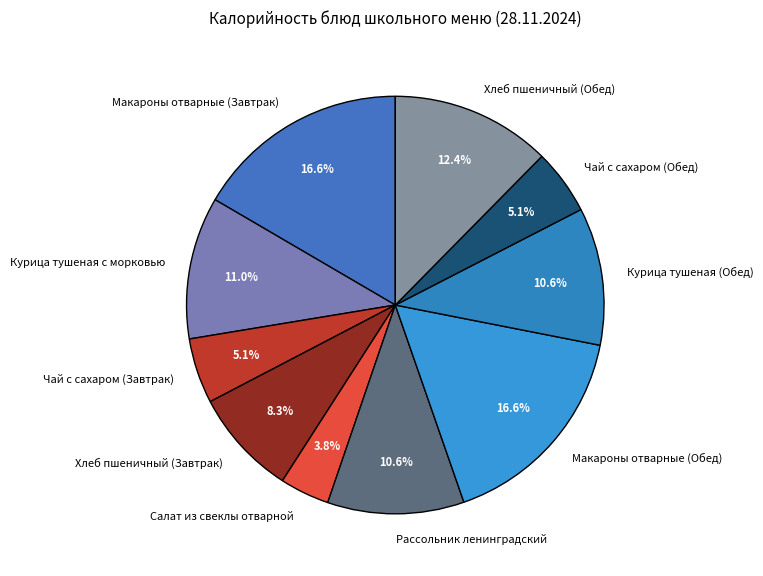

To the nearest percent, what is the difference between the Курица тушеная с морковью and Хлеб пшеничный (Обед) slice percentages?

1%